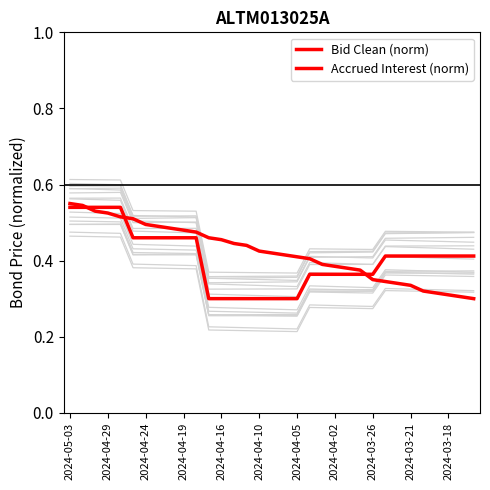

Is it true that Bid Clean (norm) equals 0.2 at 2024-04-05?

False